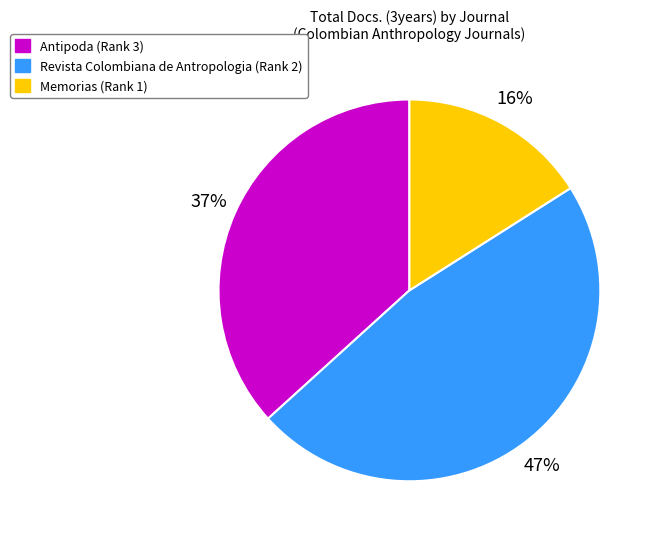

To the nearest percent, what is the average slice percentage?

33%